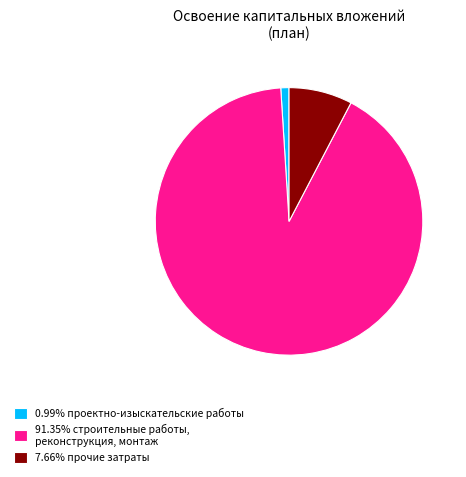

Is the sum of 0.99% проектно-изыскательские работы and 7.66% прочие затраты greater than half?

No